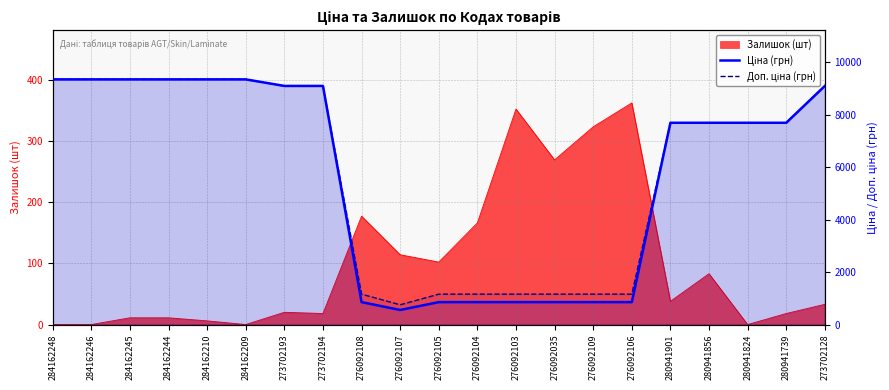

Which series changed the most between 284162209 and 280941856?

Ціна (грн)